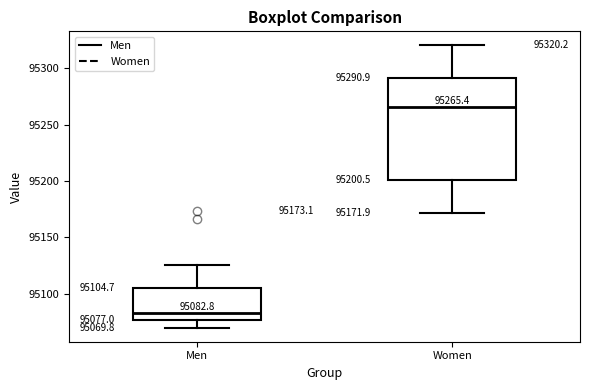

Comparing the boxes themselves (not the whiskers), which one is the tallest?

Women